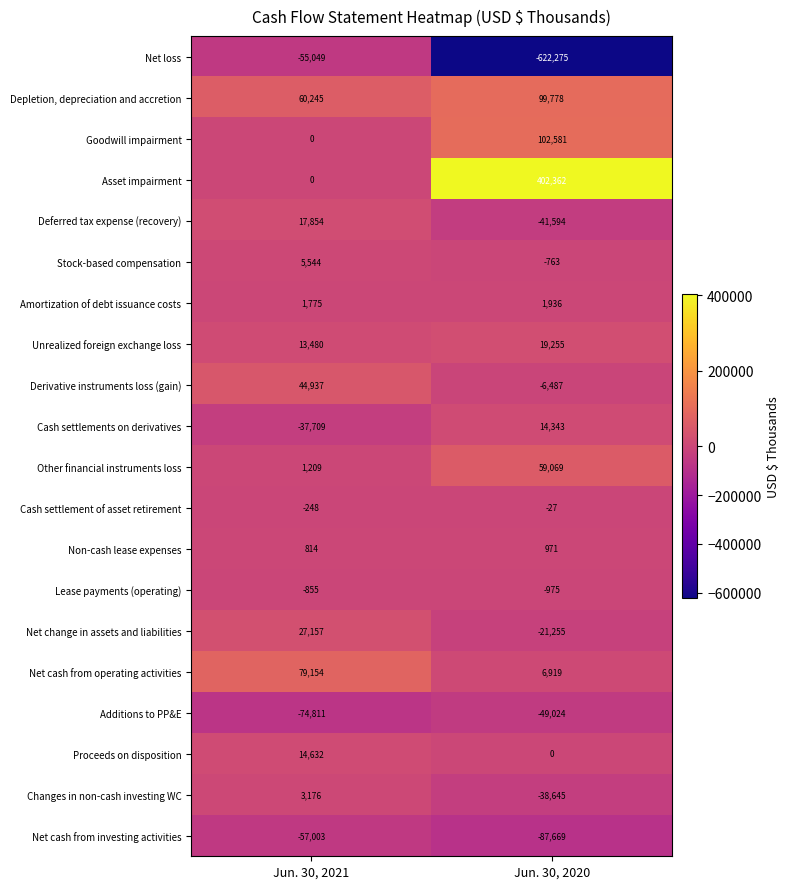

What is the difference between the highest and lowest values at Jun. 30, 2020?

1024637